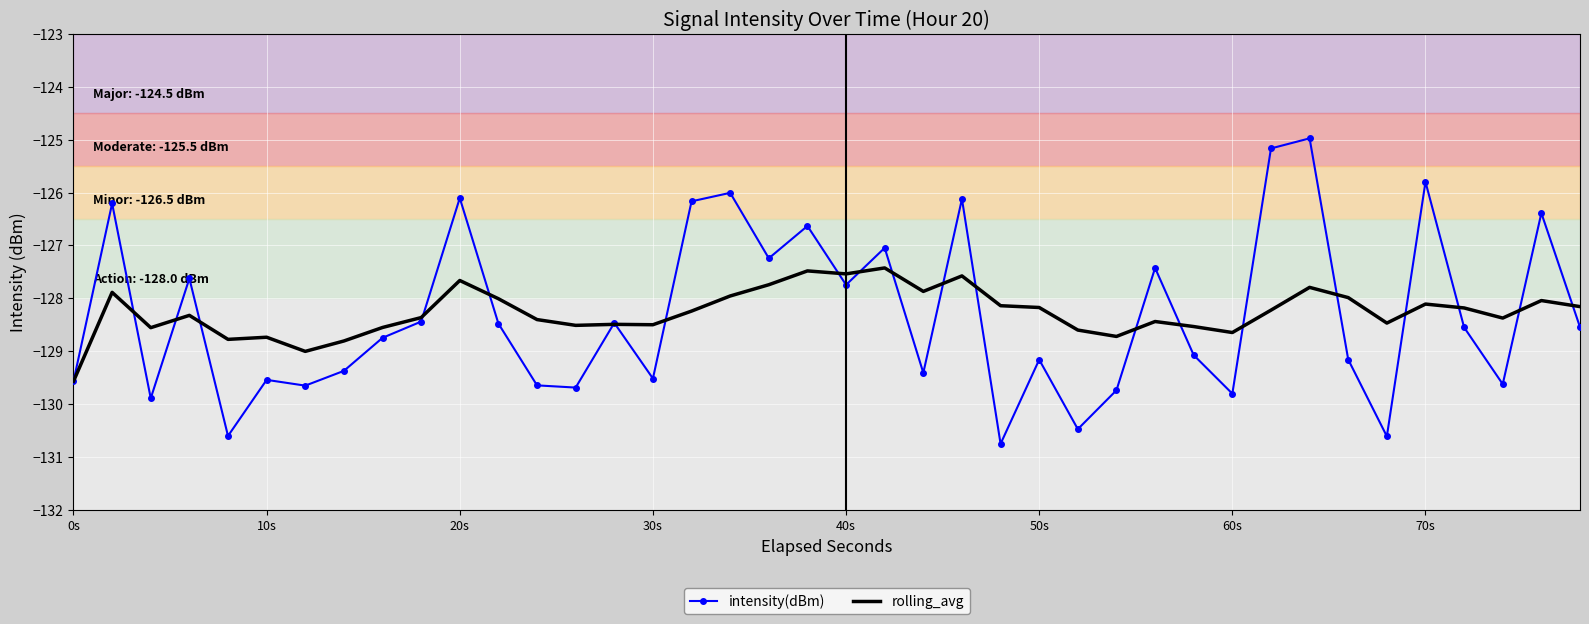

Which series has the widest spread of values?

intensity(dBm)